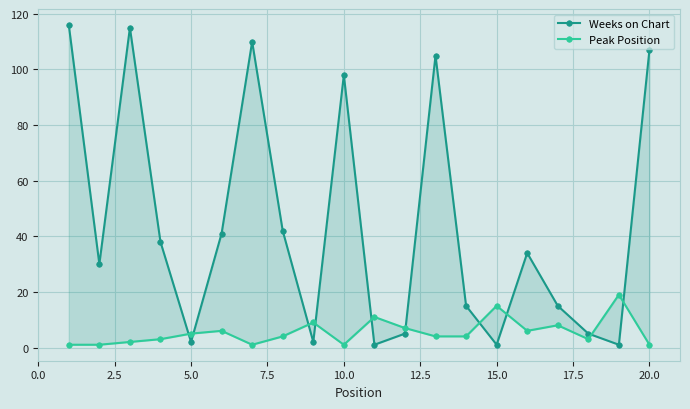

What is the difference between the maximum and second lowest values in the Weeks on Chart series?

115